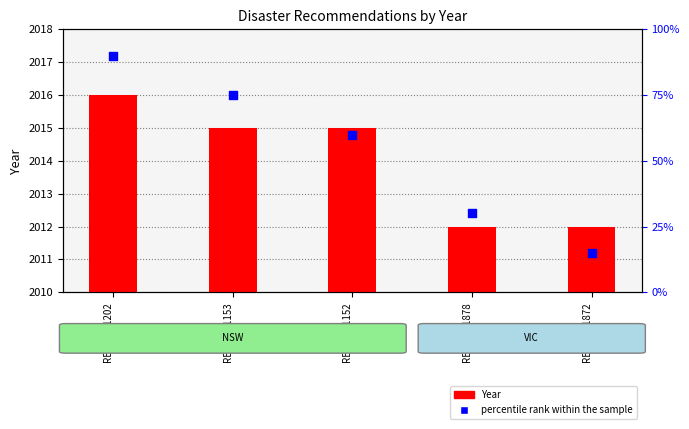

What is the total value across all series at REC215-1872?

2027